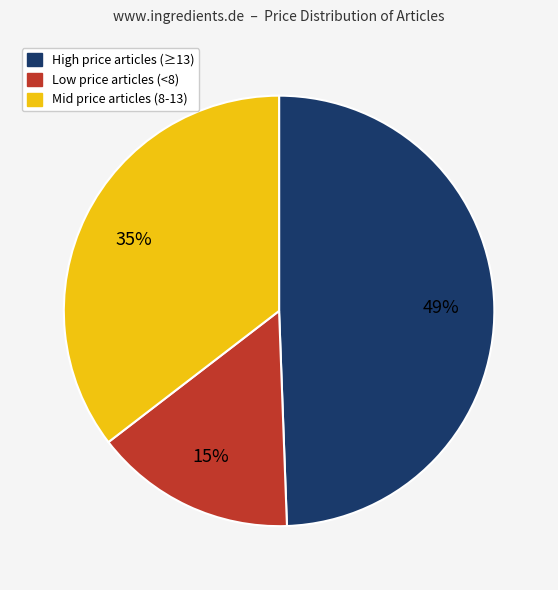

To the nearest percent, what is the average slice percentage?

33%